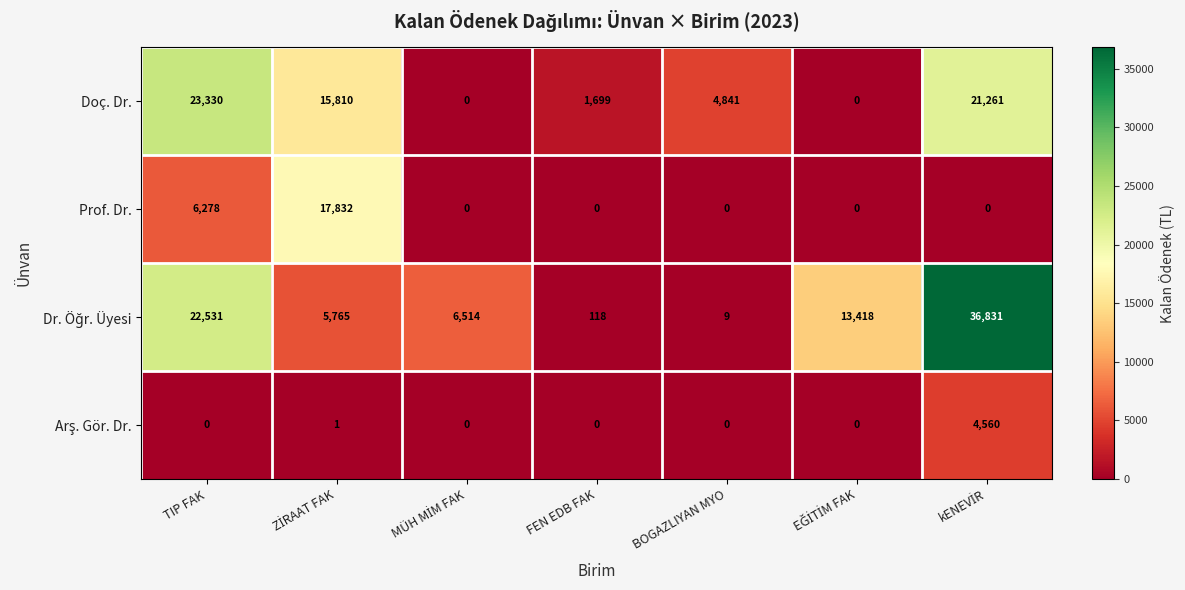

What is the difference between the highest and lowest values at FEN EDB FAK?

1699